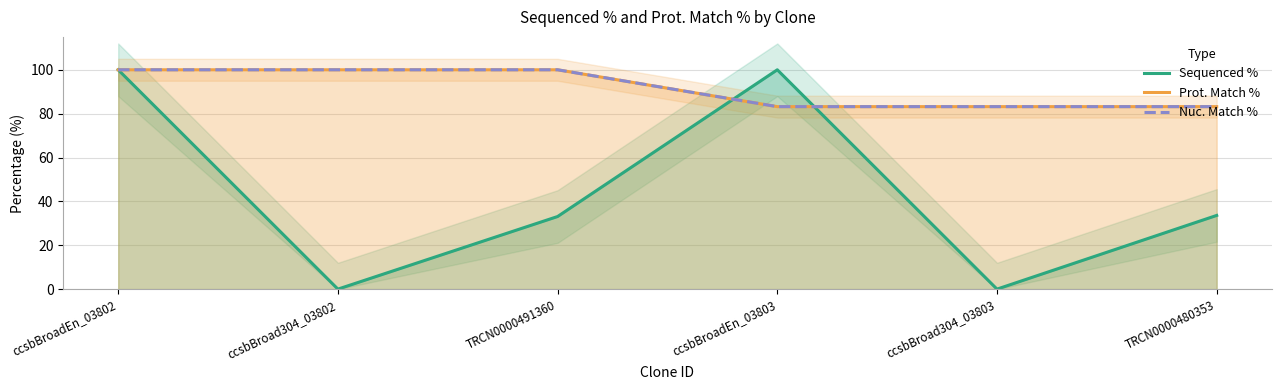

Where is Sequenced % nearest to the value 50?

TRCN0000480353